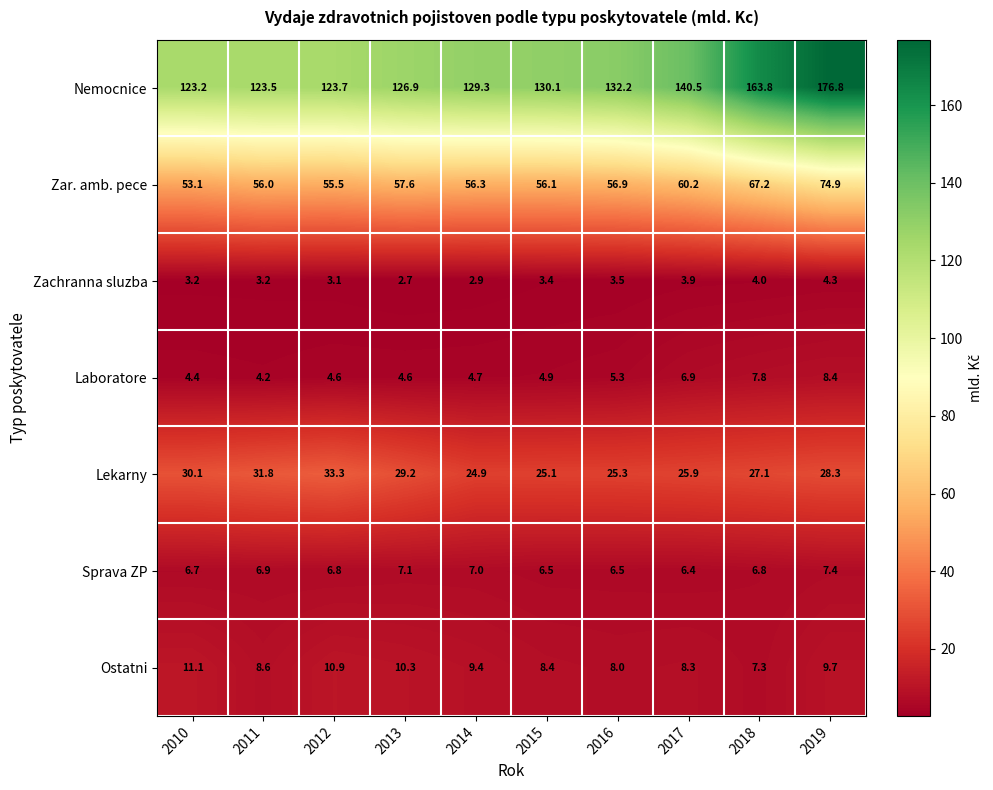

At which category does the chart reach its minimum across all series?

2013